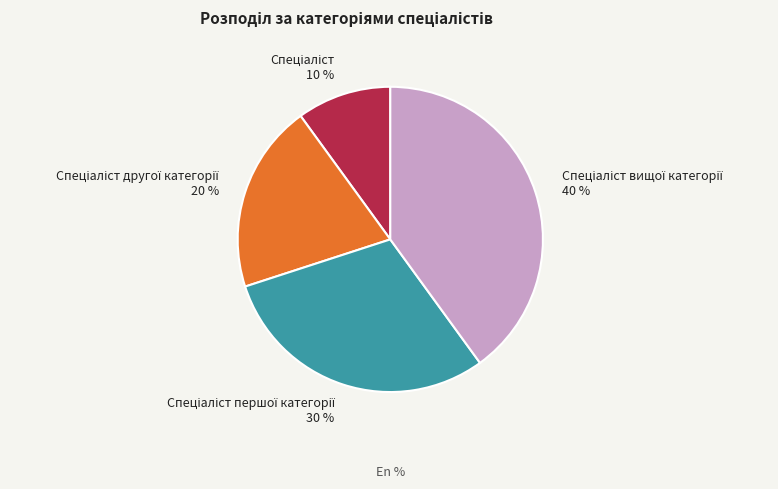

Is there a majority slice in this chart?

No